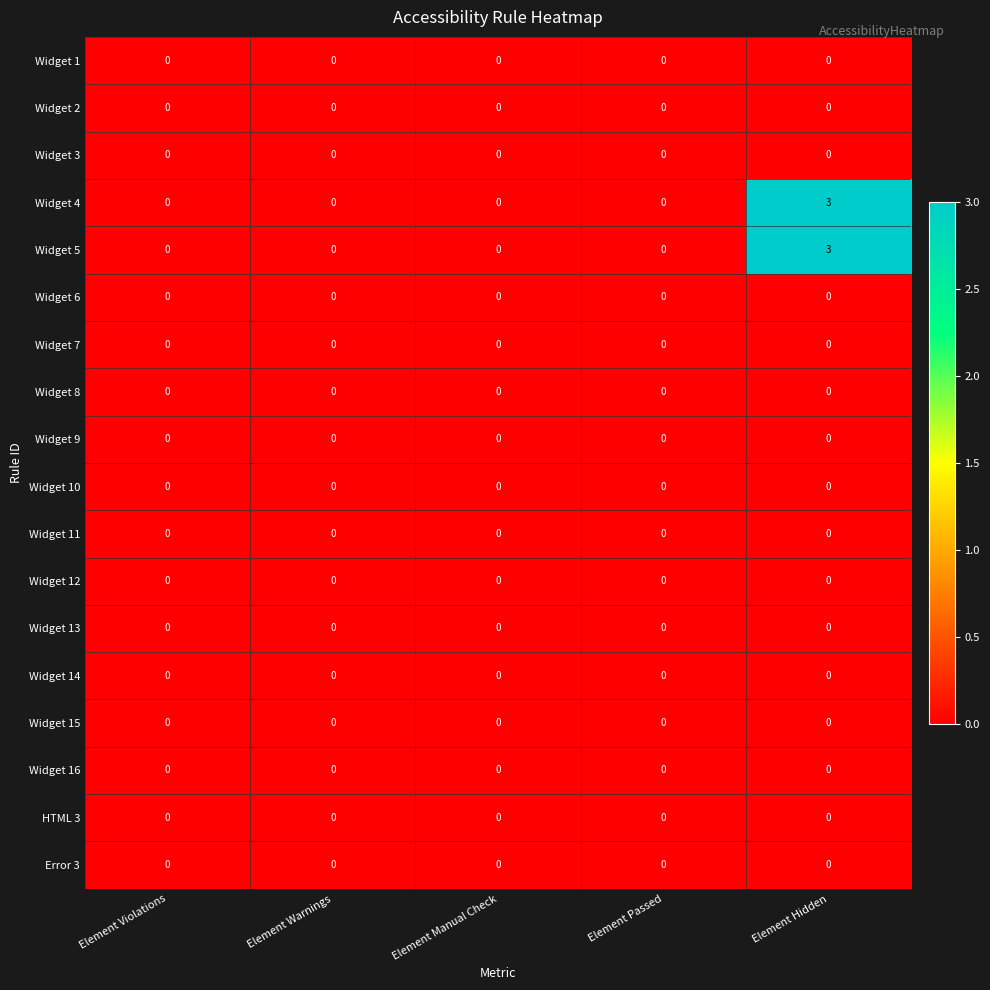

At which category is the sum across all series the highest?

Element Hidden